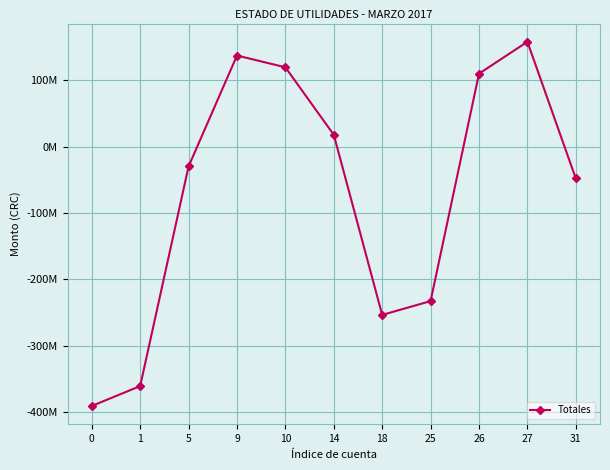

Is it true that the value at 1 is -360755764.4?

True